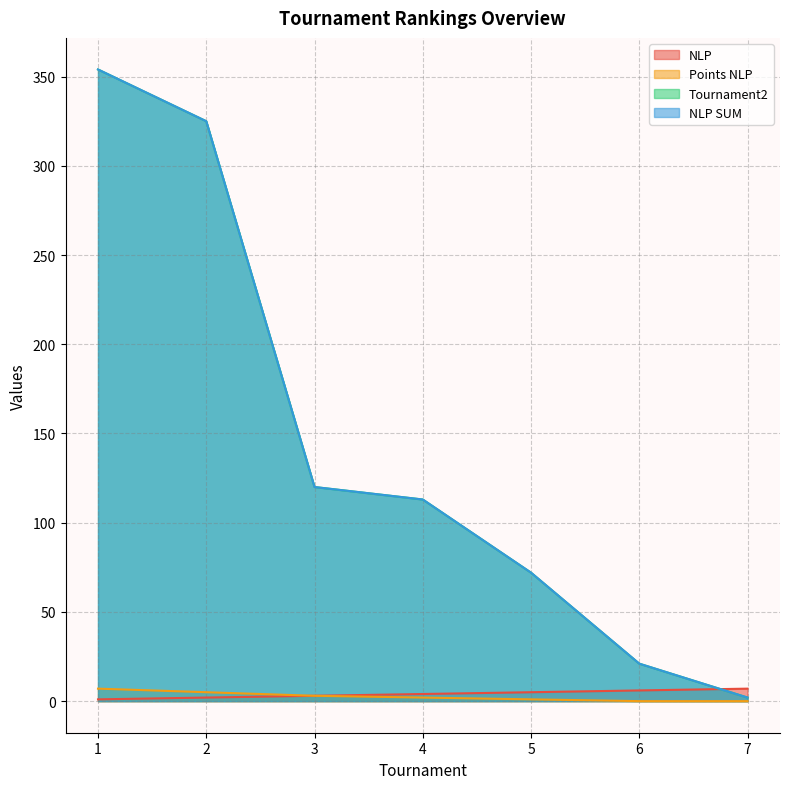

What is the difference between the maximum and minimum values in the Points NLP series?

7